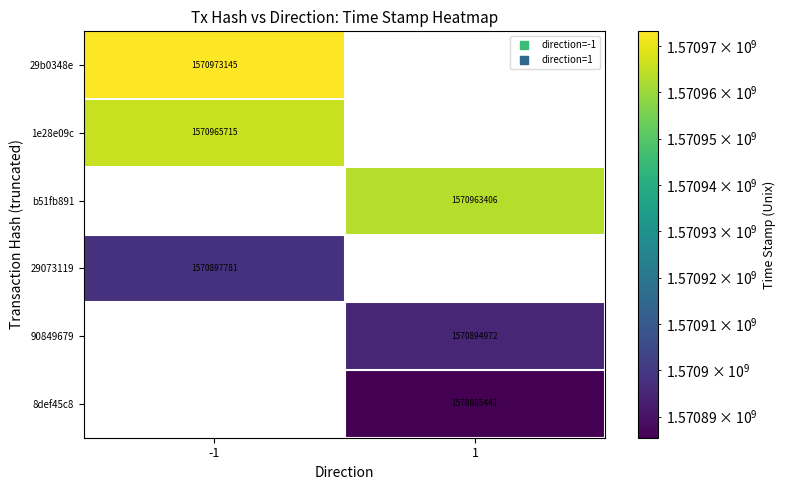

What is the difference between the highest and lowest values at -1?

75364.0